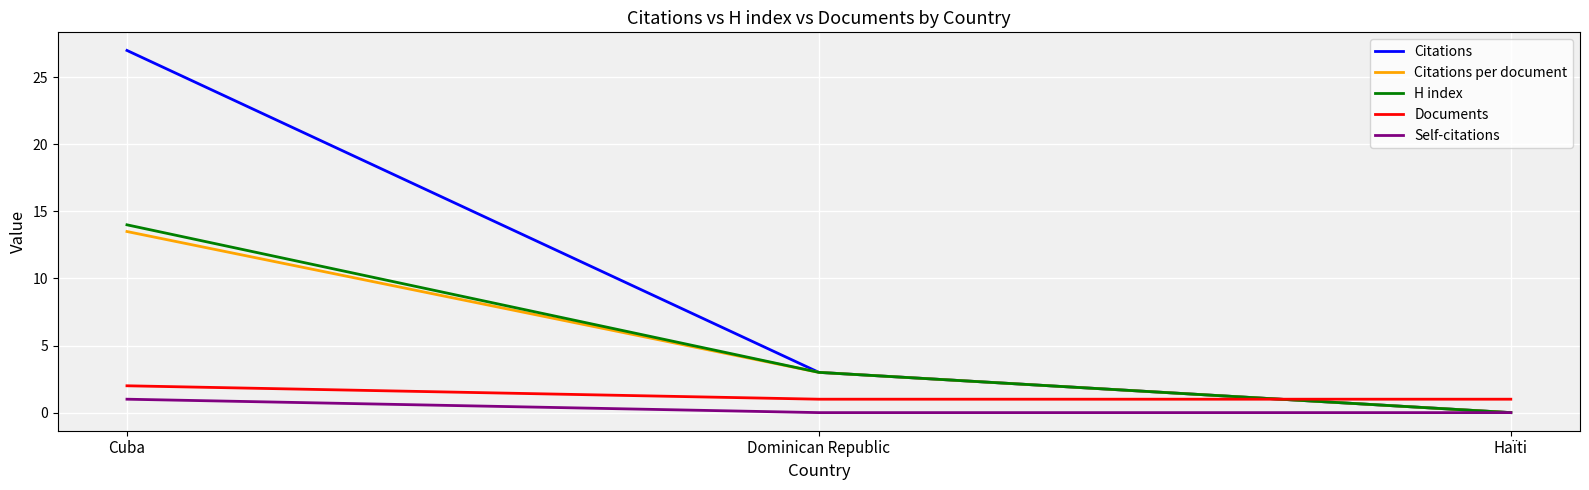

What is the sum of the Documents values at Cuba and Dominican Republic?

3.0